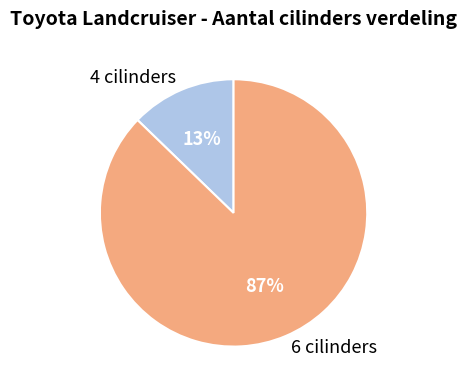

To the nearest percent, what is the difference between the largest and smallest slice percentages?

74%